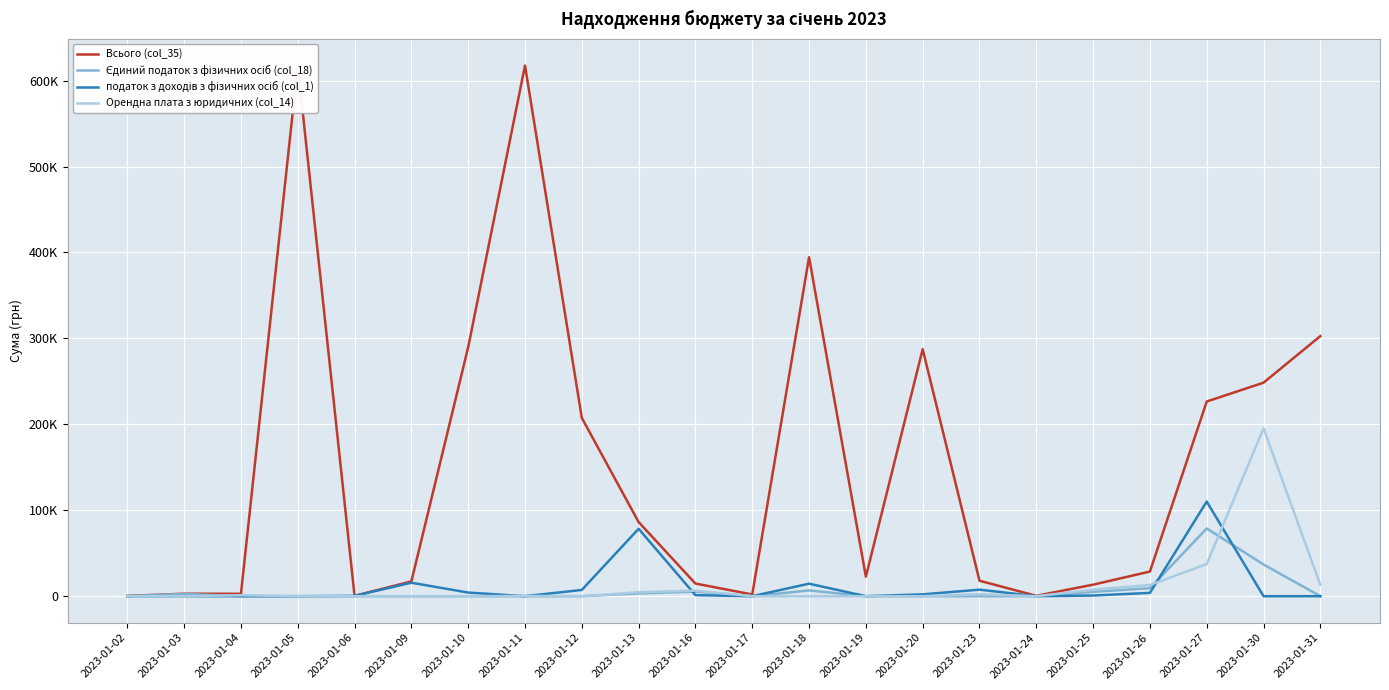

Does the chart have visible grid lines?

Yes